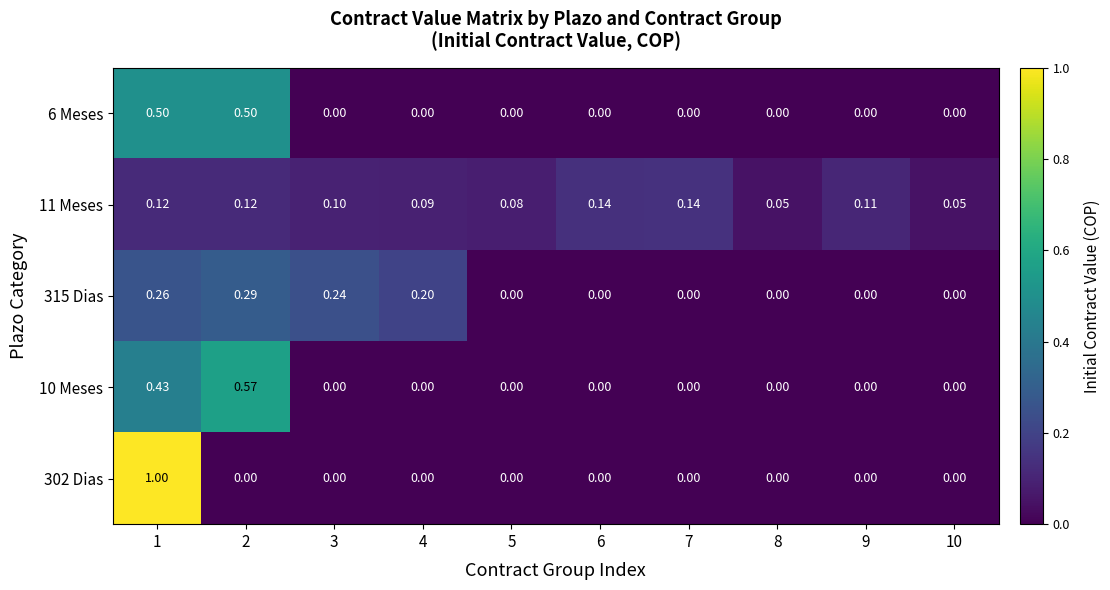

What is the greatest value displayed?

1.0